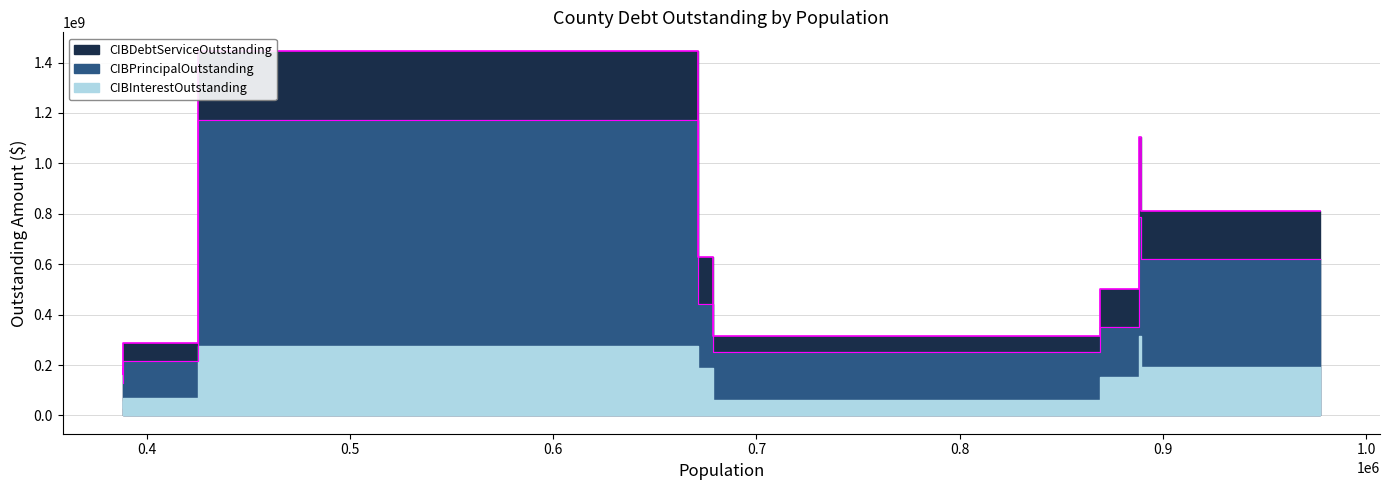

Rank the series at El Paso County from highest to lowest value.

CIBDebtServiceOutstanding, CIBPrincipalOutstanding, CIBInterestOutstanding